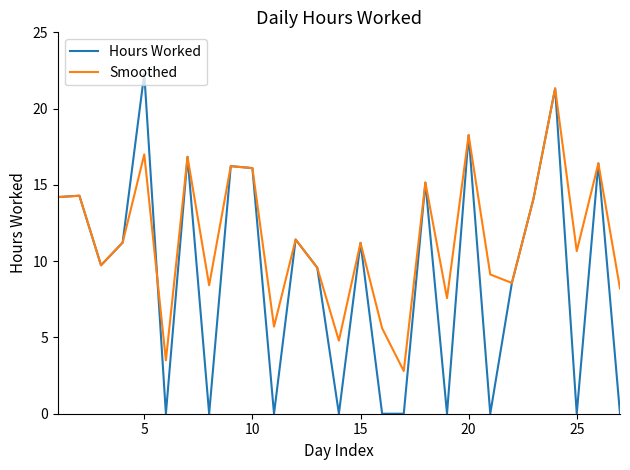

List the series in order of their overall mean, lowest first.

Hours Worked, Smoothed